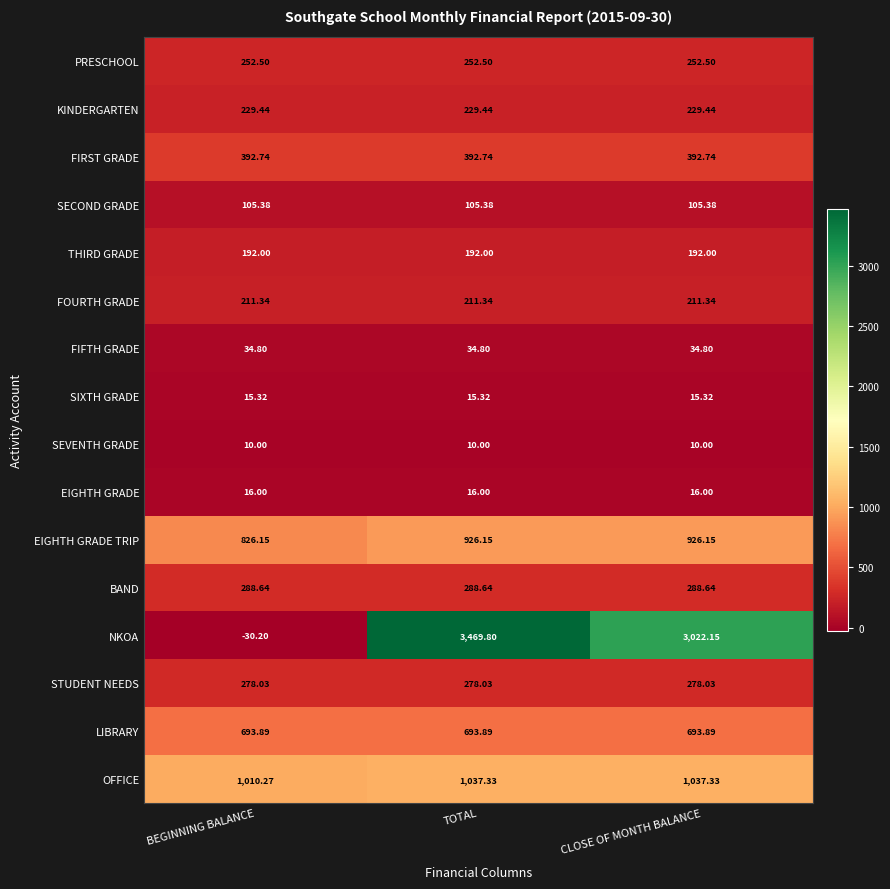

List the series in order of their peak value, highest first.

NKOA, OFFICE, EIGHTH GRADE TRIP, LIBRARY, FIRST GRADE, BAND, STUDENT NEEDS, PRESCHOOL, KINDERGARTEN, FOURTH GRADE, THIRD GRADE, SECOND GRADE, FIFTH GRADE, EIGHTH GRADE, SIXTH GRADE, SEVENTH GRADE